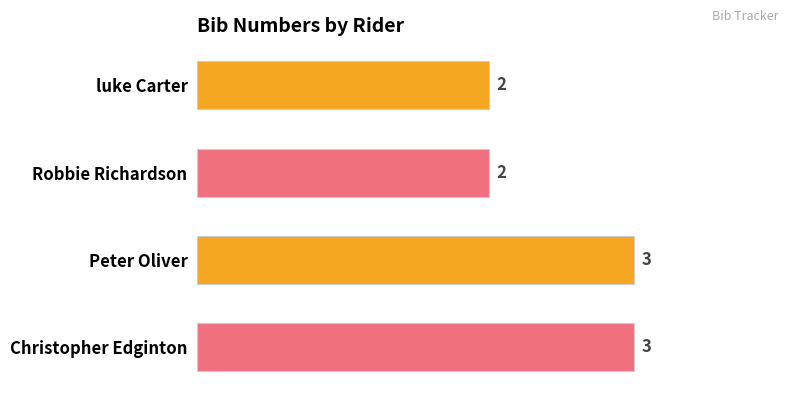

The value at luke Carter is 2. True or false?

True